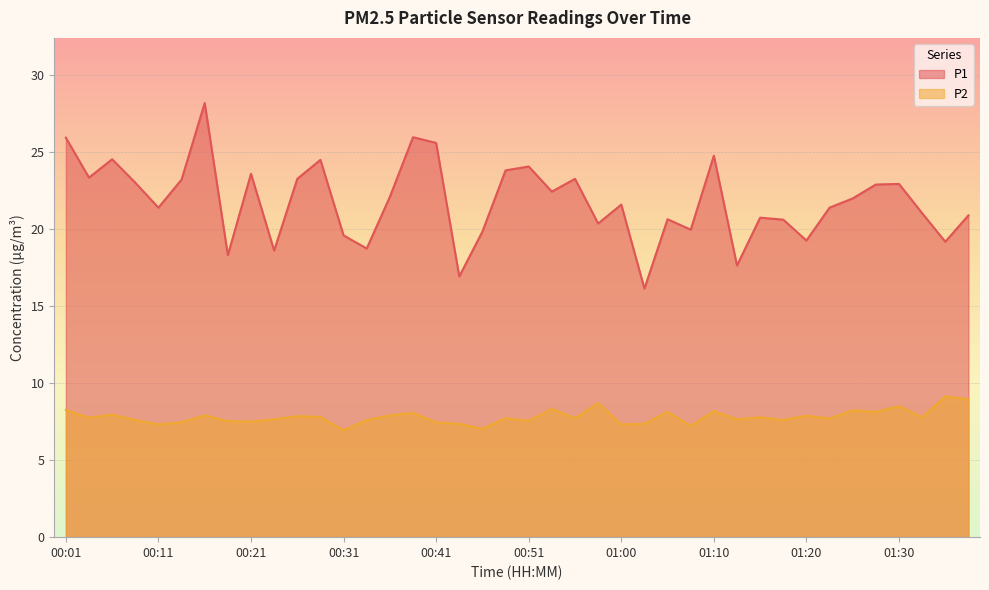

Which has a higher value, 00:43 or 01:00?

01:00